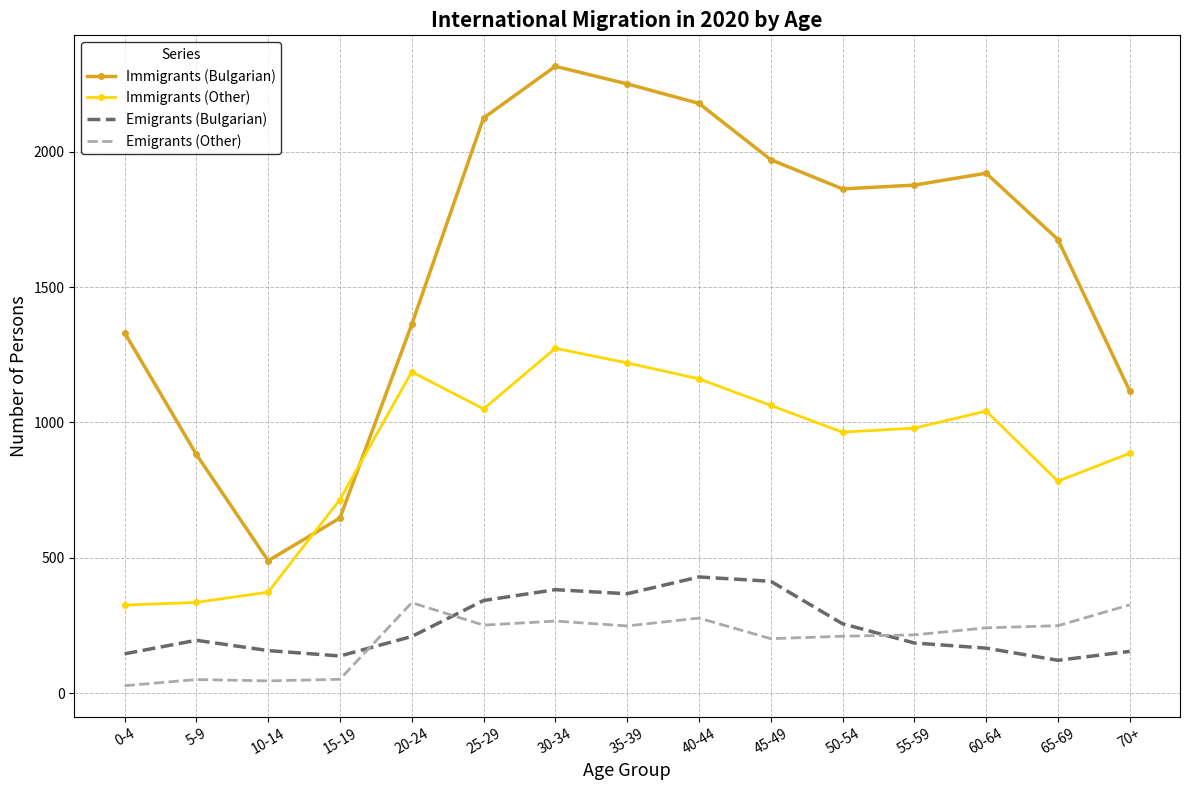

What is the difference between the highest and lowest values at 55-59?

1692